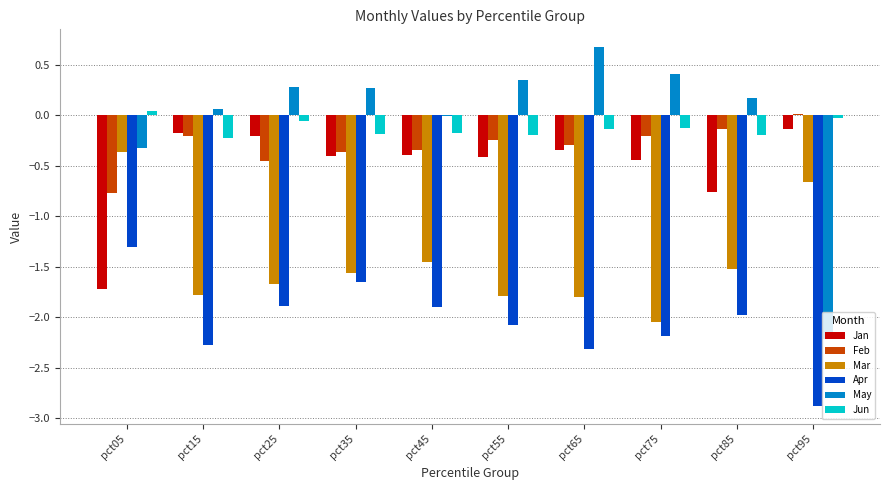

True or false: Apr has a value of -1.3 at pct05.

True